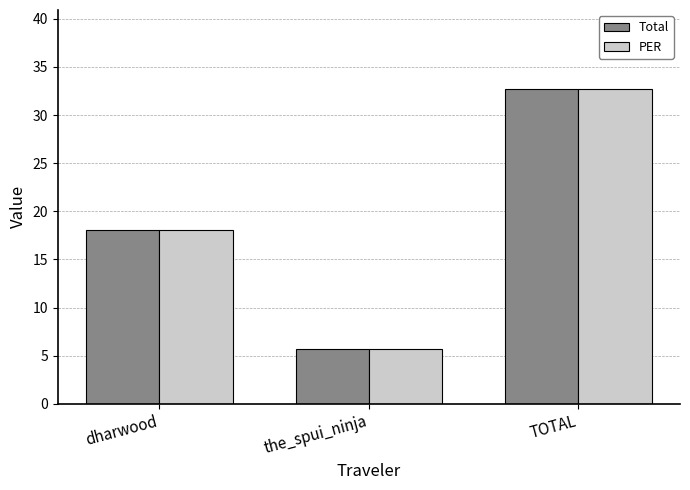

How many bars are there in each group?

2